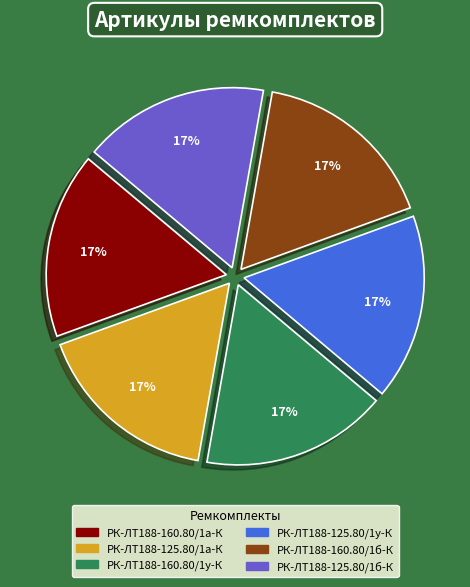

To the nearest percent, what is the average slice percentage?

17%